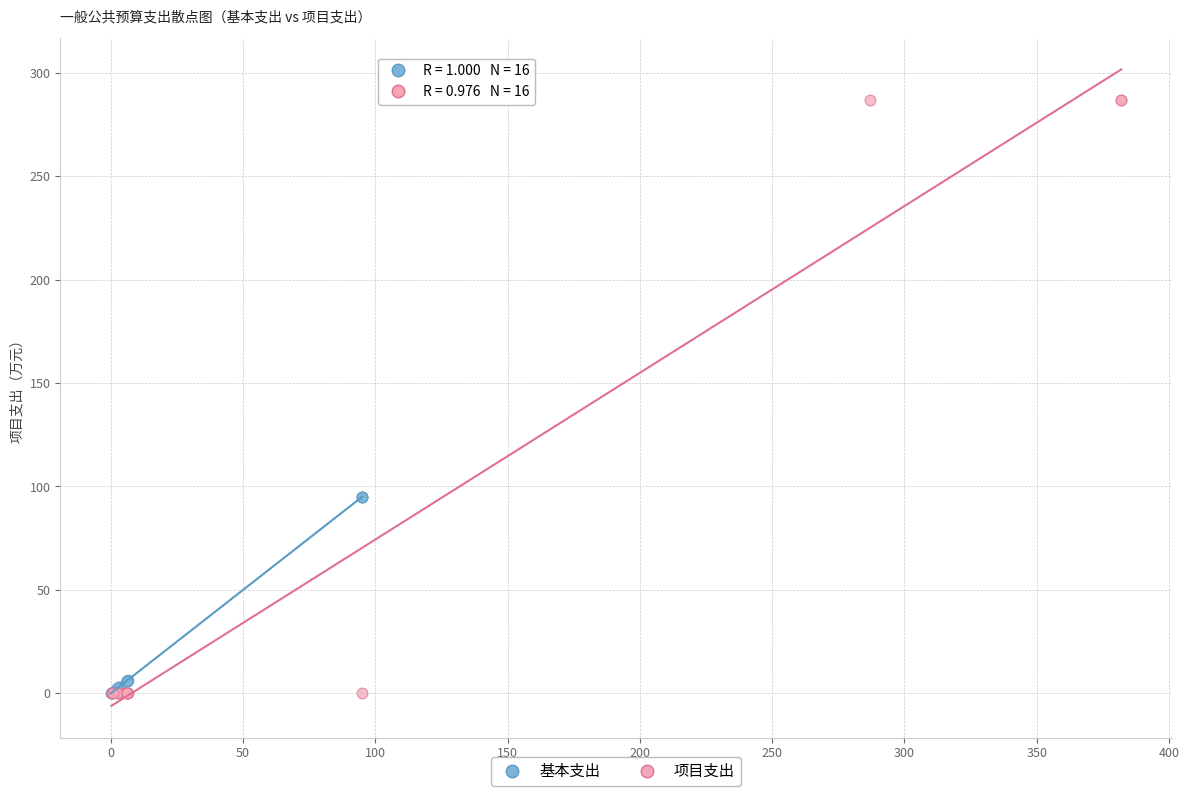

What are all the series names shown in the legend?

基本支出, 项目支出